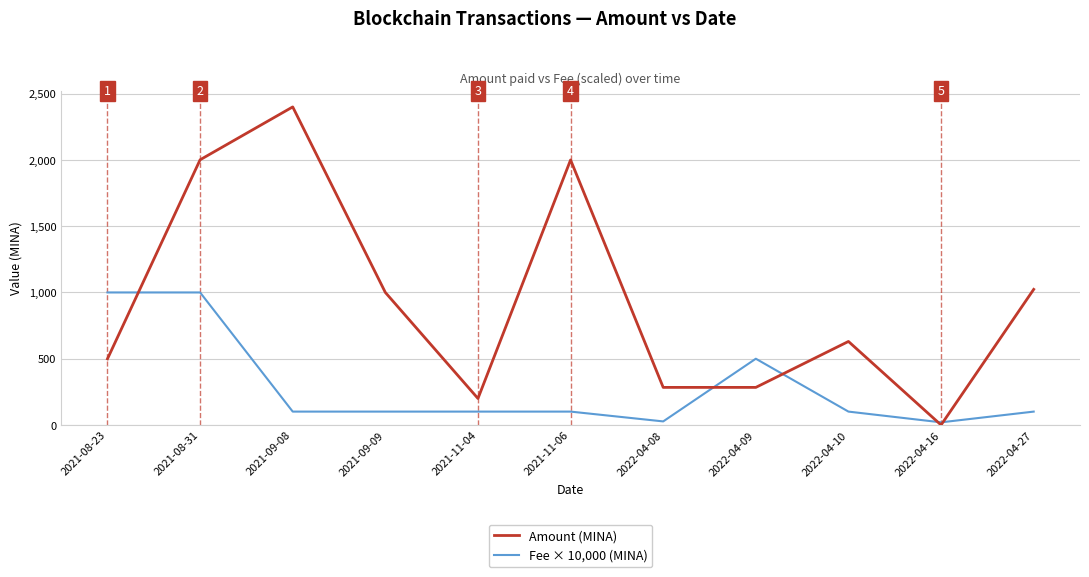

What is the difference between the second highest and second lowest values in the Amount (MINA) series?

1801.0